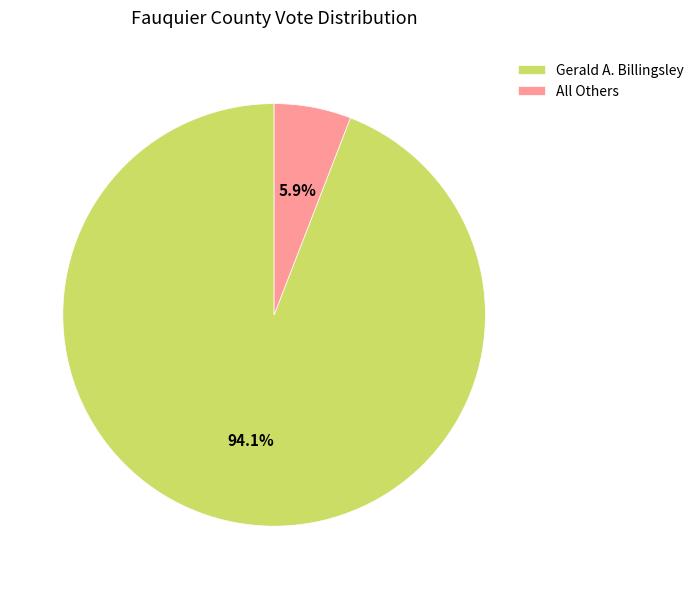

To the nearest percent, what is the combined percentage of All Others and Gerald A. Billingsley?

100%